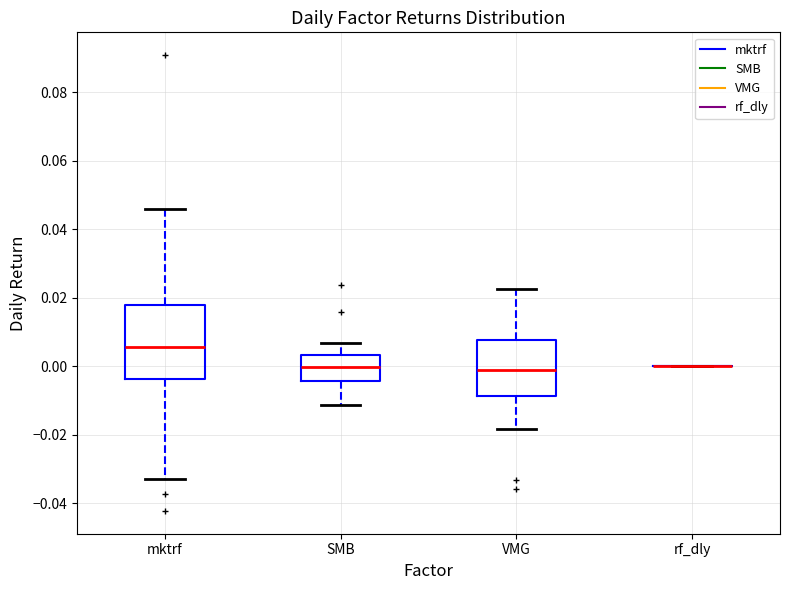

Comparing the boxes themselves (not the whiskers), which one is the tallest?

mktrf